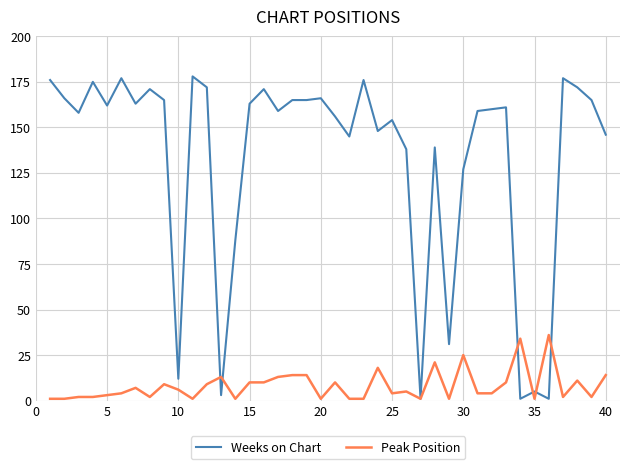

Rank the series by their maximum value, from highest to lowest.

Weeks on Chart, Peak Position